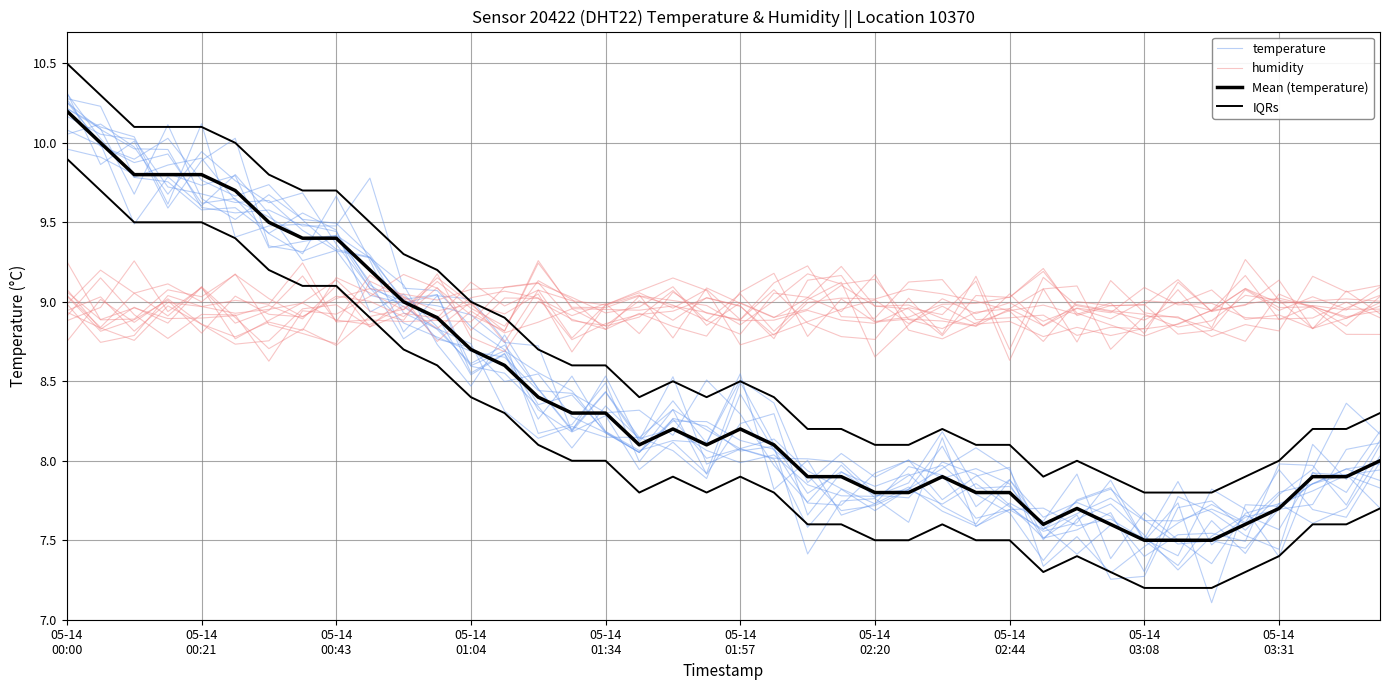

Which series has the largest total across all categories?

humidity